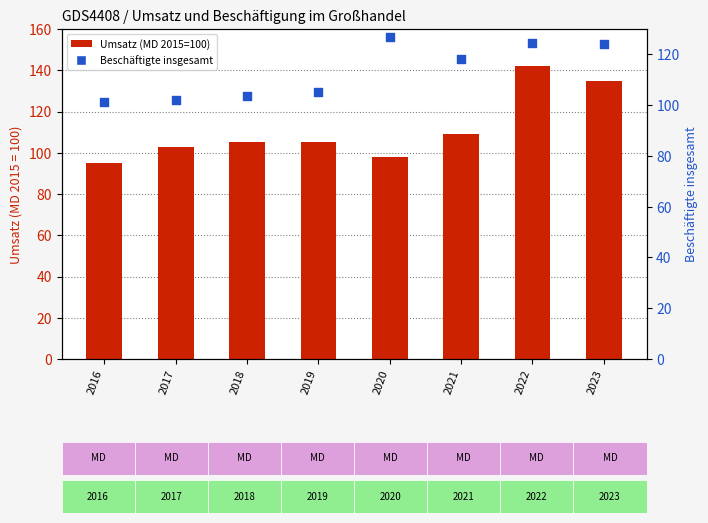

Which series contains the lowest Y value?

Umsatz (MD 2015=100)